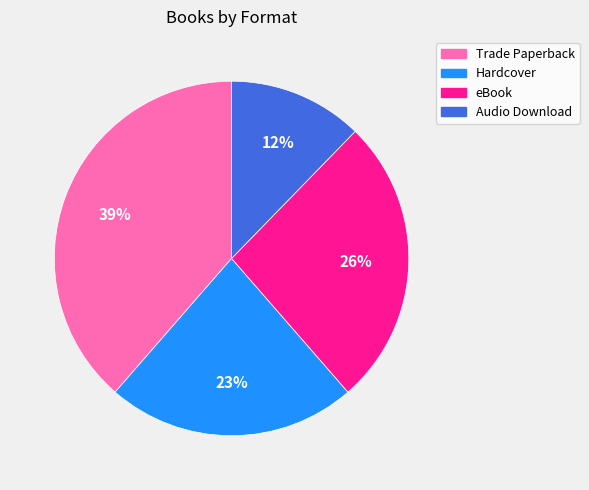

Combined, do Audio Download and Trade Paperback account for over 50%?

Yes